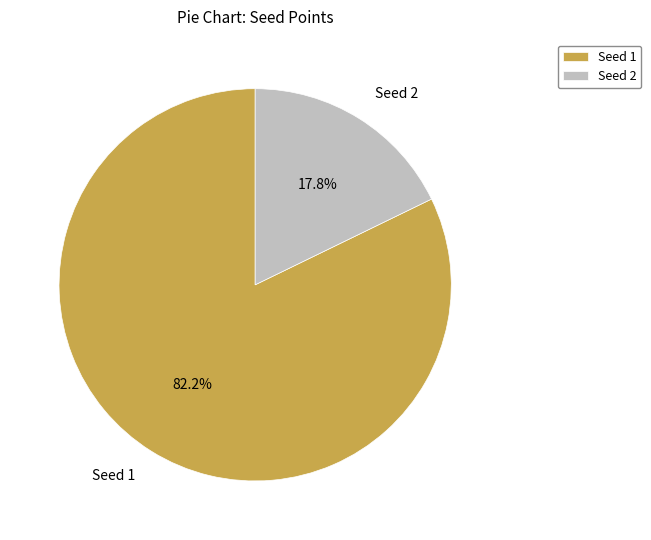

What is the smallest slice in the pie chart?

Seed 2